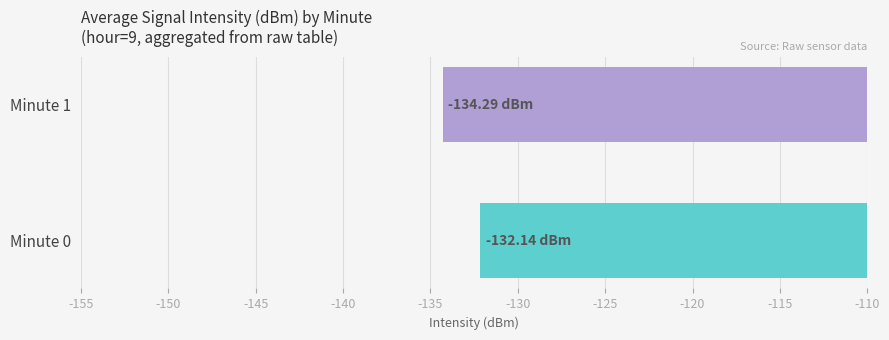

What is the difference between the maximum and minimum values?

2.2